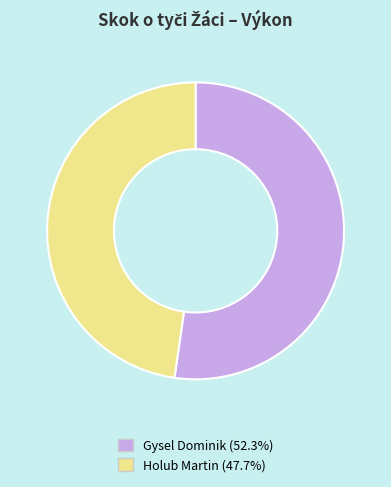

How many segments does this pie chart have?

2